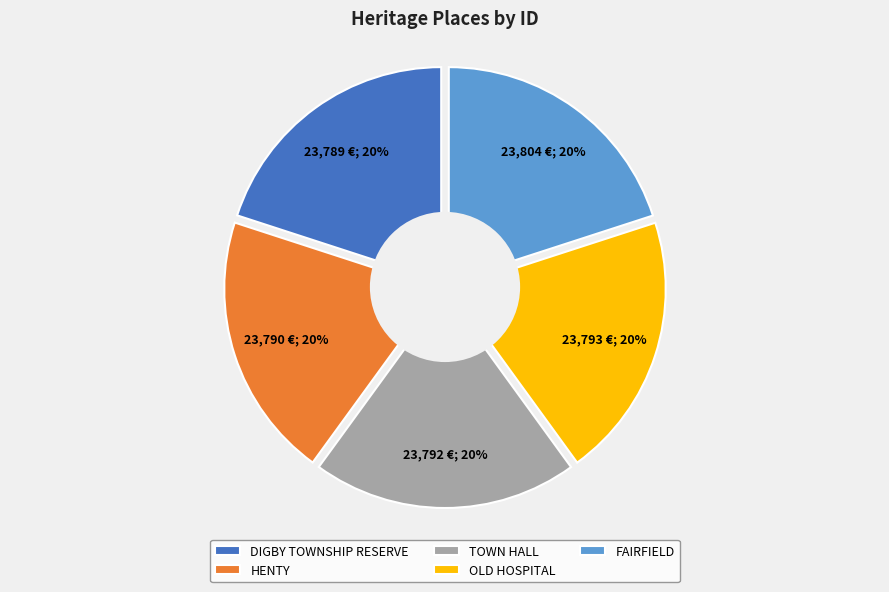

Between FAIRFIELD and TOWN HALL, which is larger?

FAIRFIELD